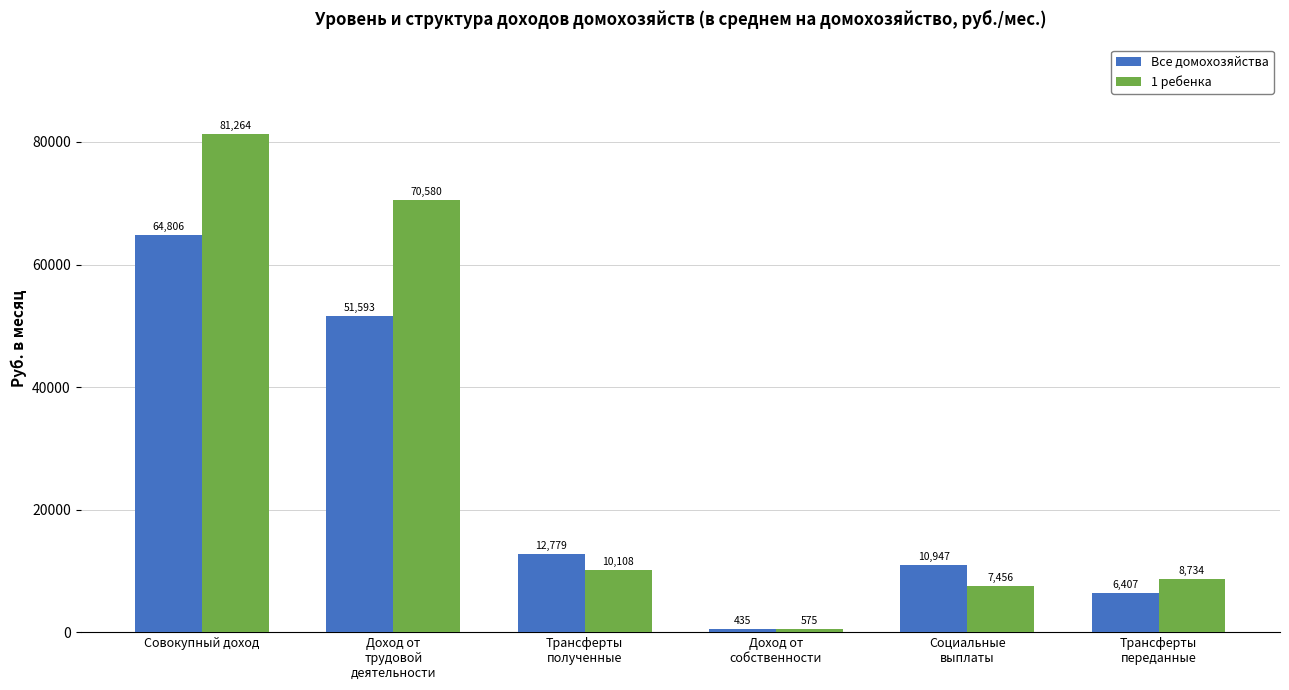

What is the difference between the maximum and minimum values in the Все домохозяйства series?

64371.9